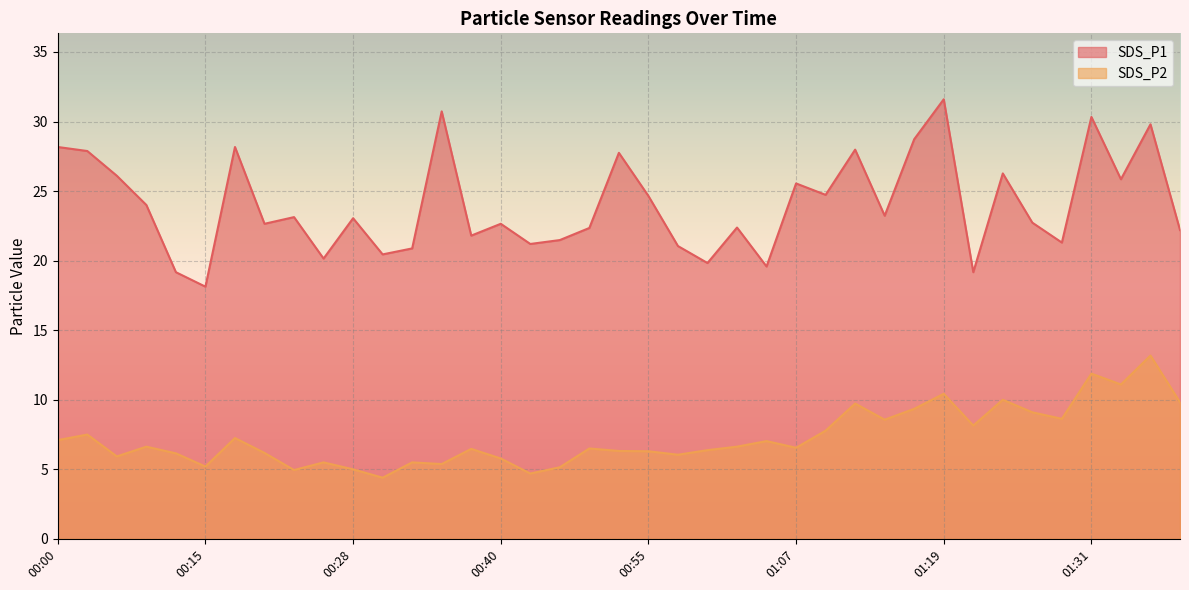

At which category is the sum across all series the highest?

01:36